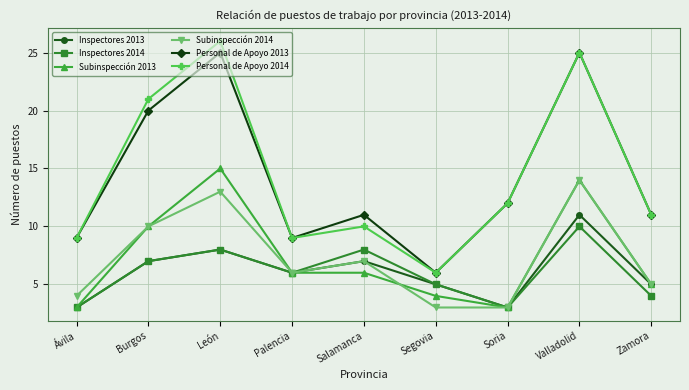

What is the difference between the maximum and second lowest values in the Inspectores 2014 series?

7